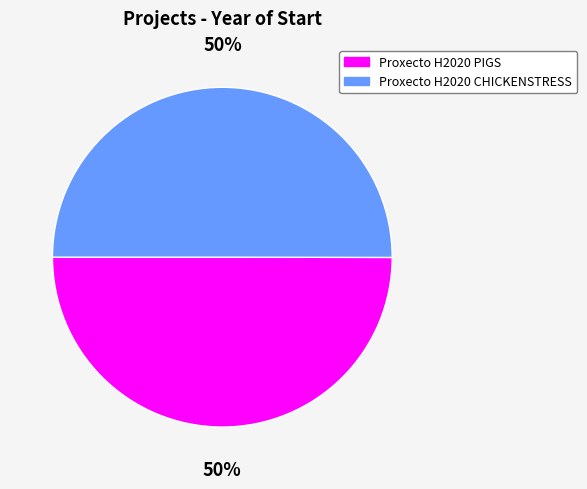

Approximately how many times larger is the value at Proxecto H2020 PIGS compared to Proxecto H2020 CHICKENSTRESS?

1.0